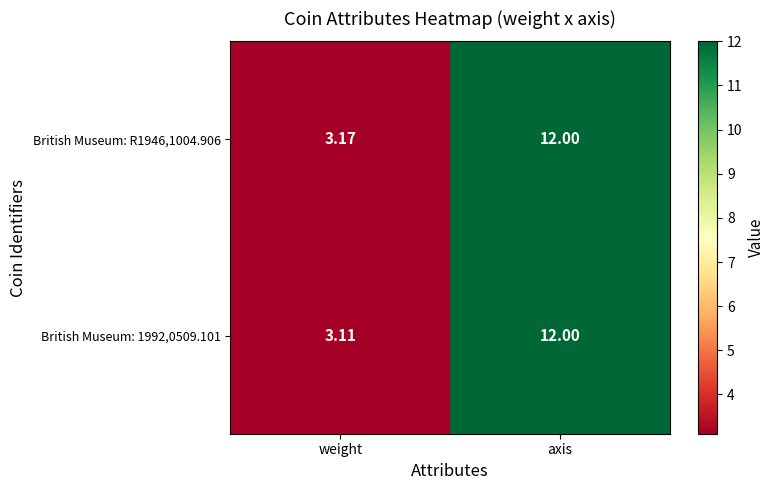

Is the value of British Museum: R1946,1004.906 at axis greater than the value of British Museum: 1992,0509.101 at weight?

Yes